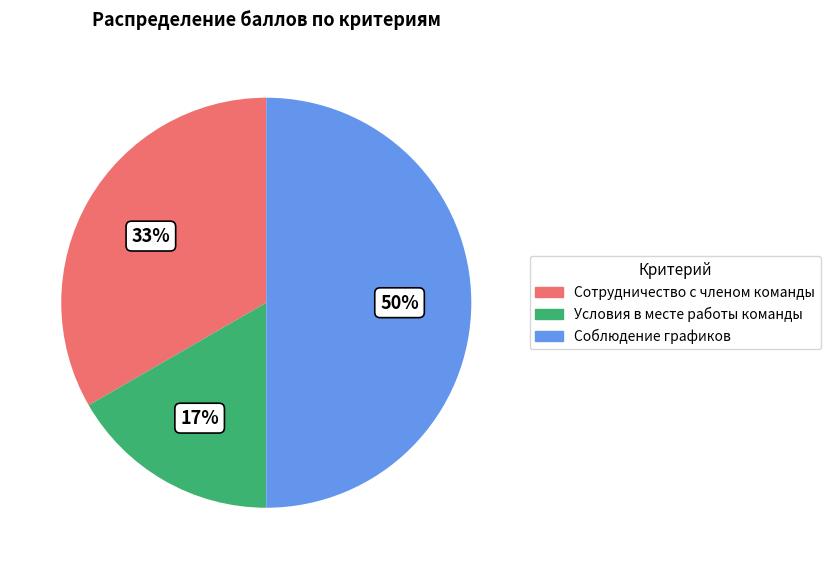

Which slice is the largest?

Соблюдение графиков